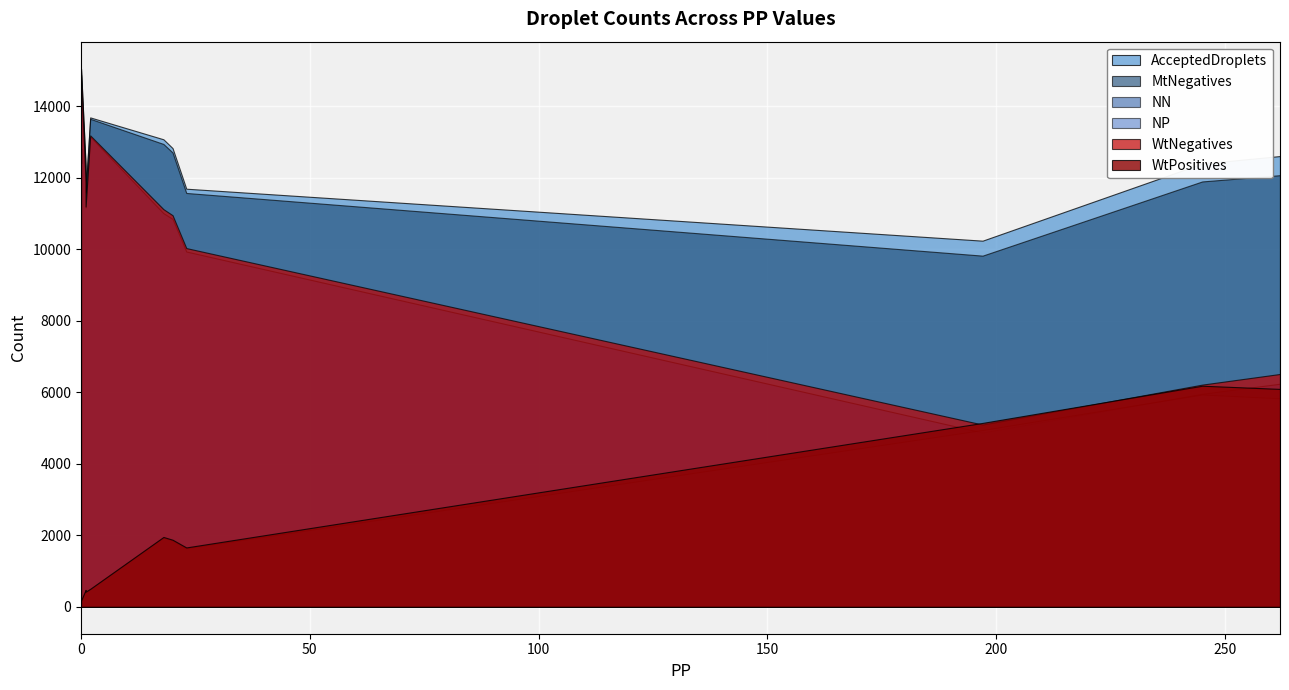

Is it true that WtPositives equals 6093 at 262?

True